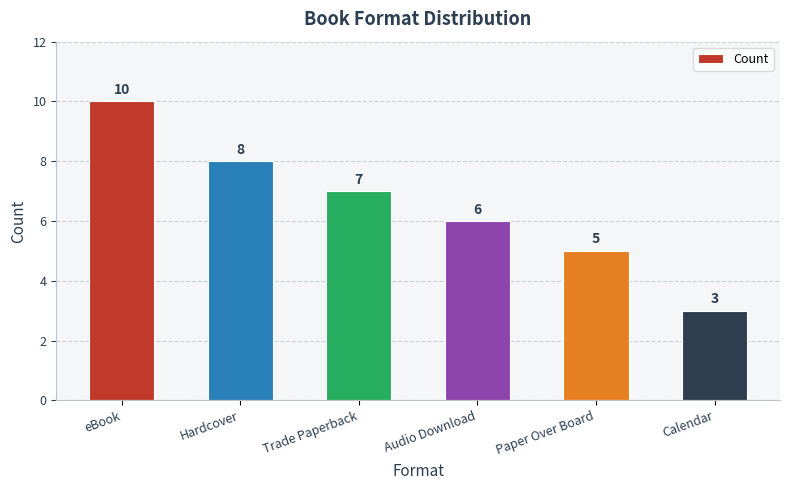

How many data points does each series have?

6